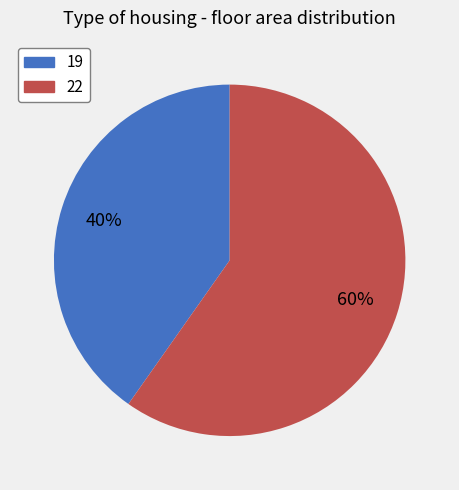

Which category has the smallest portion of the pie?

19